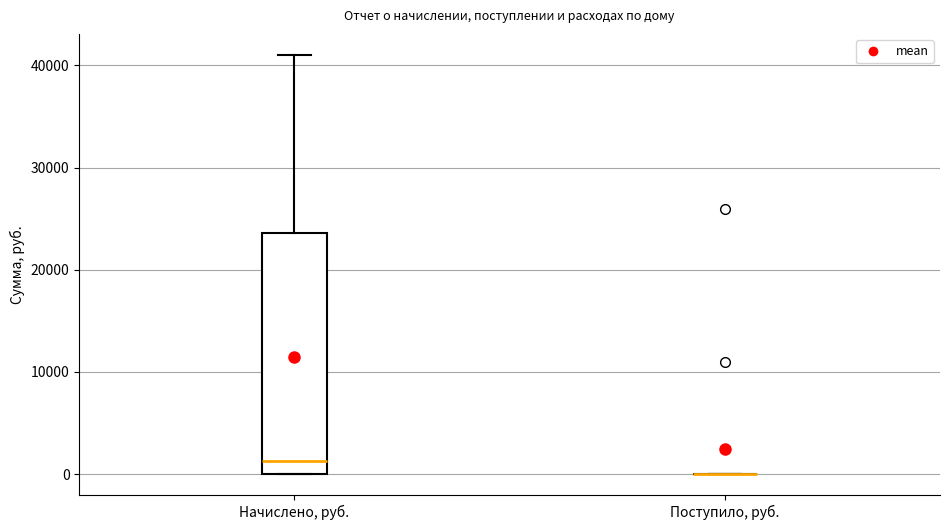

Where does the upper whisker of the box for Начислено, руб. end on the y-axis? The values are not printed on the chart, so give them approximately, as read against the axis.

41000